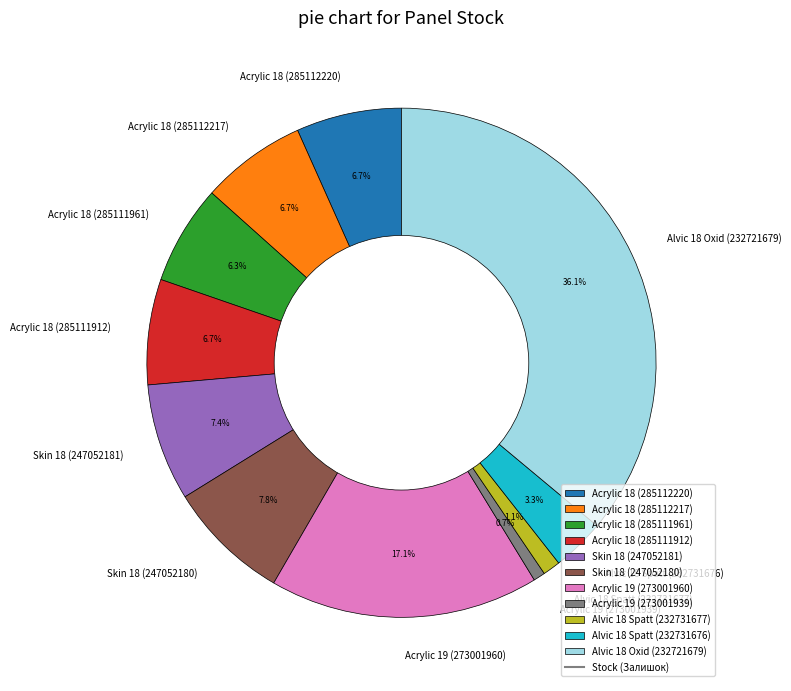

Is there a majority slice in this chart?

No